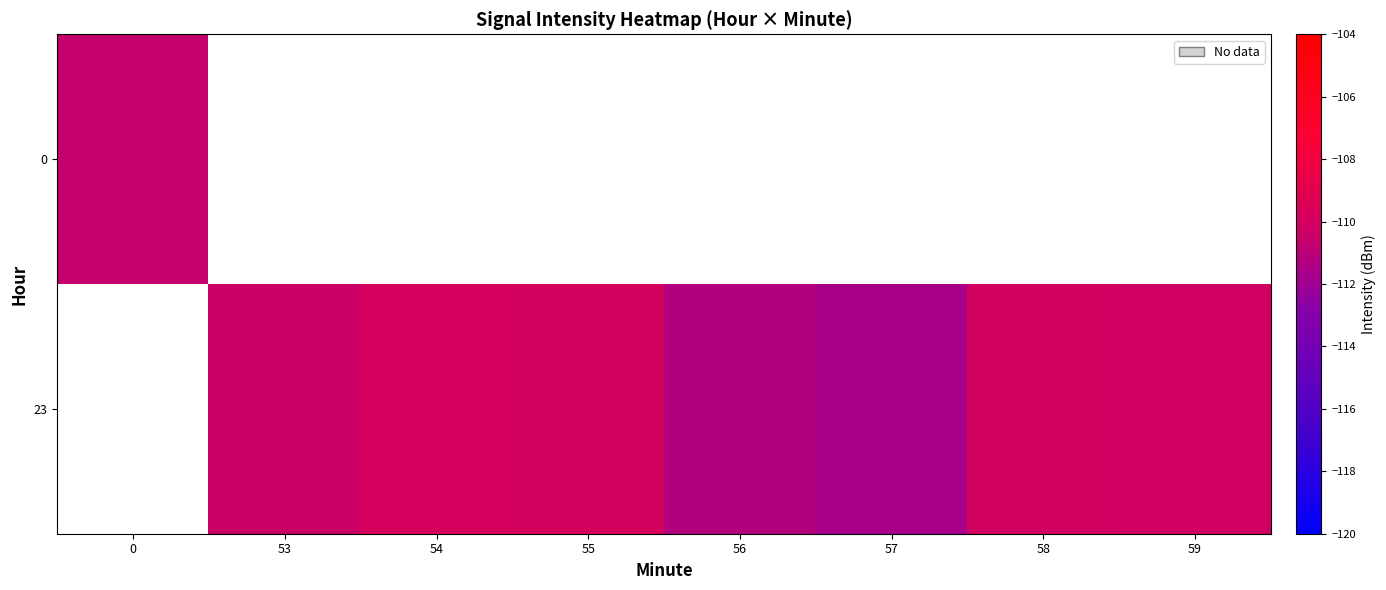

At how many categories does at least one series exceed -110?

2